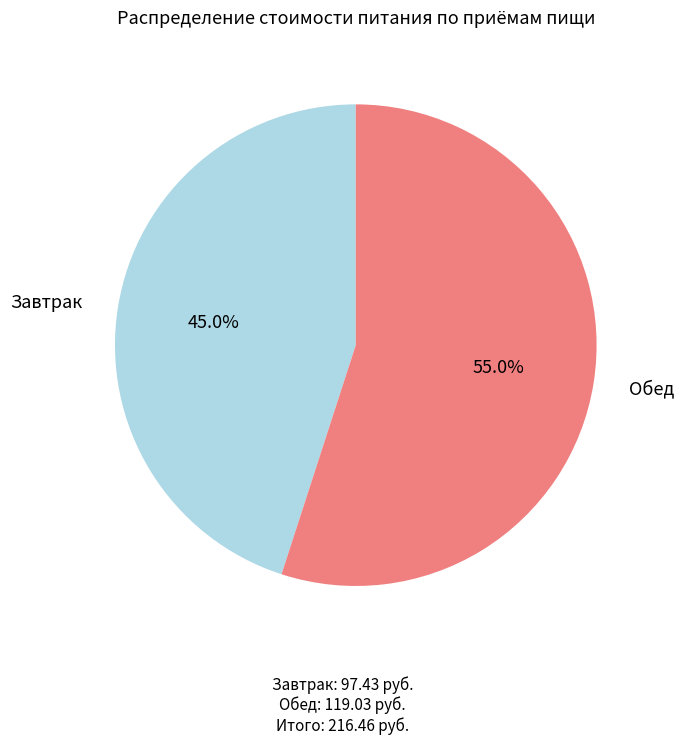

Is there a majority slice in this chart?

Yes